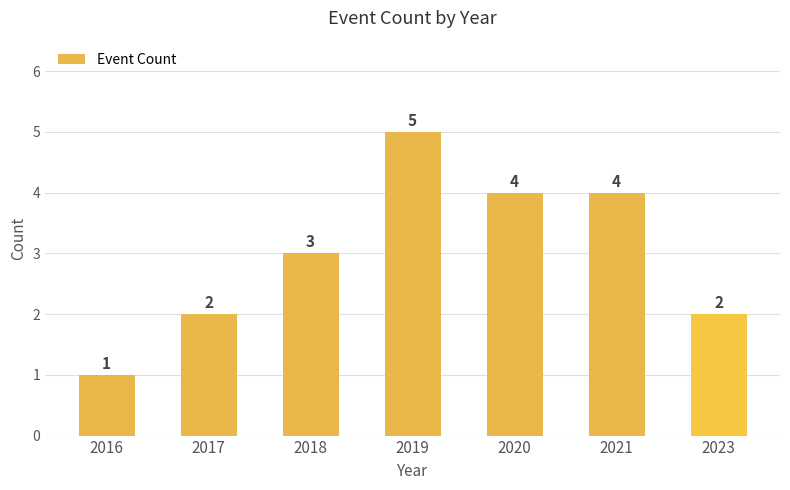

Which category has the lowest value across all series?

2016